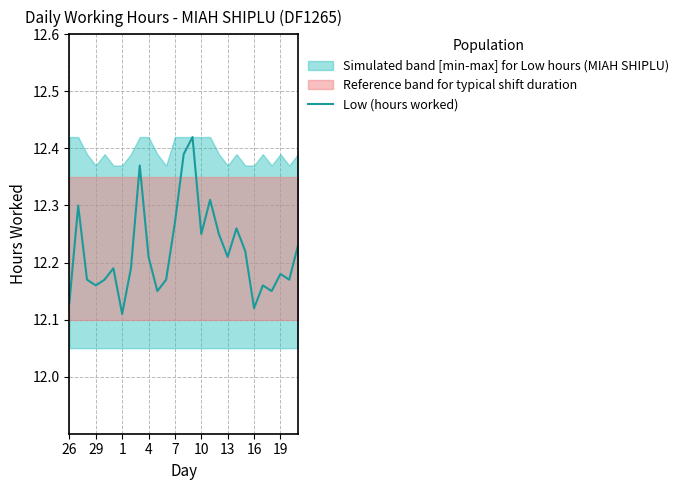

How many interior local valleys (lower than both neighbors) does the data have?

8